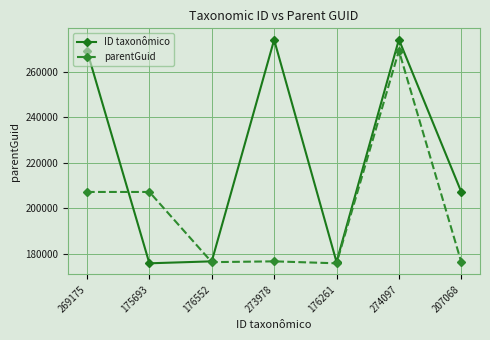

At how many categories does at least one series exceed 254699?

3